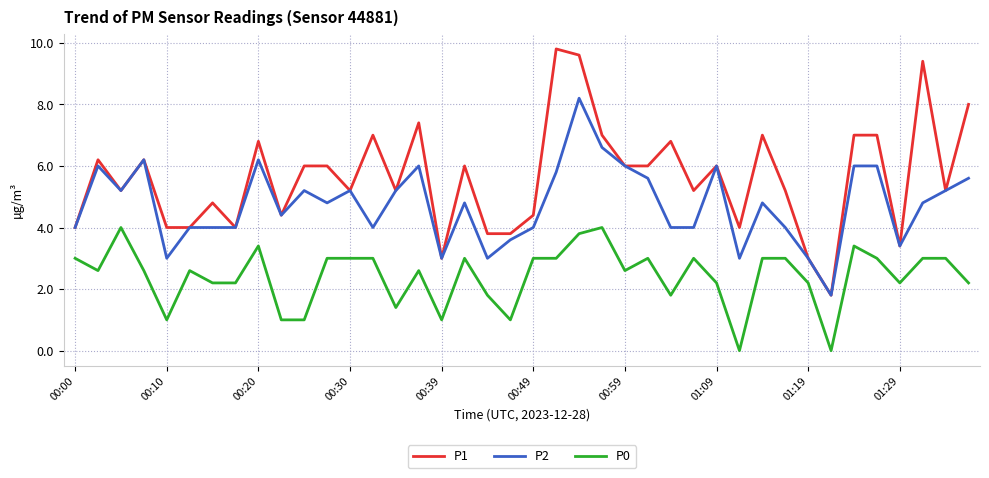

True or false: P0 and P2 intersect in this chart.

False